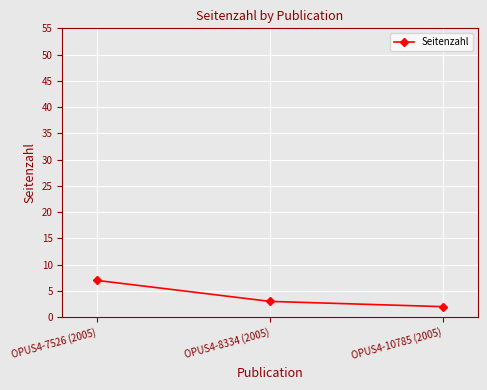

What is the label of the 2nd point from the left?

OPUS4-8334 (2005)